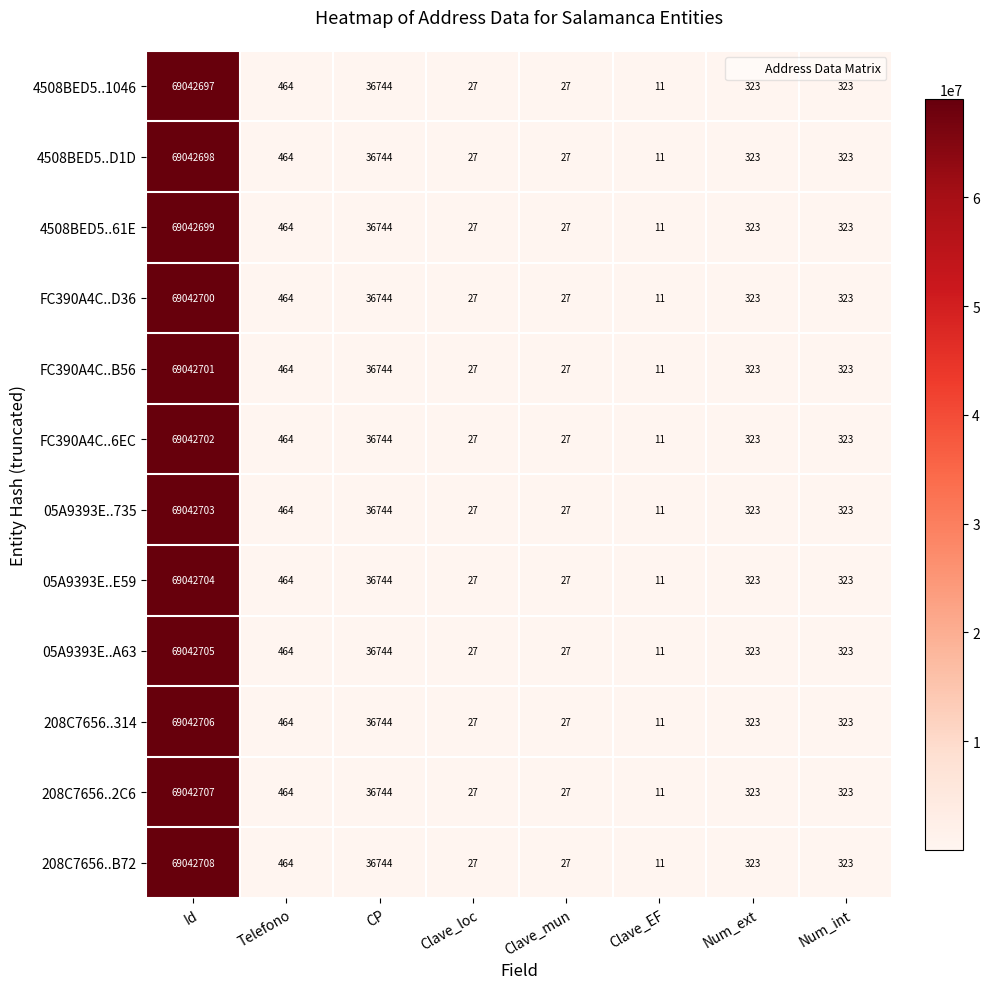

The 208C7656..314 series shows 323 at Num_int. True or false?

True